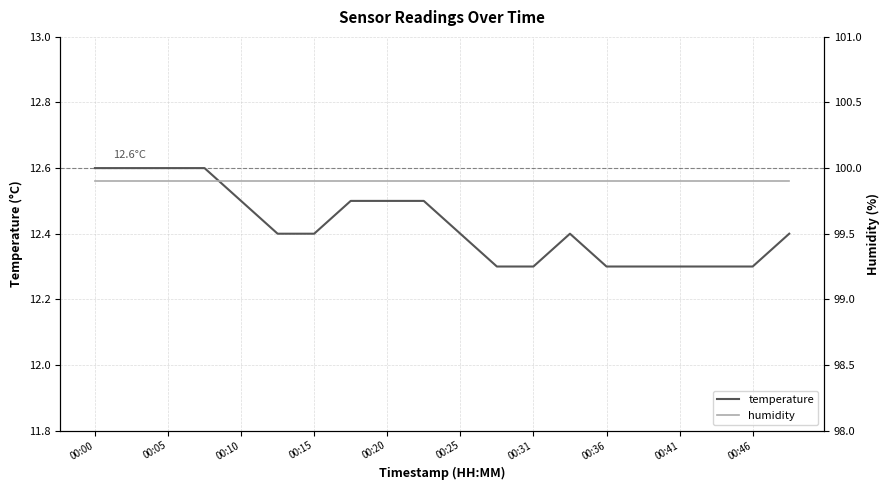

How many categories are shown in the chart?

20